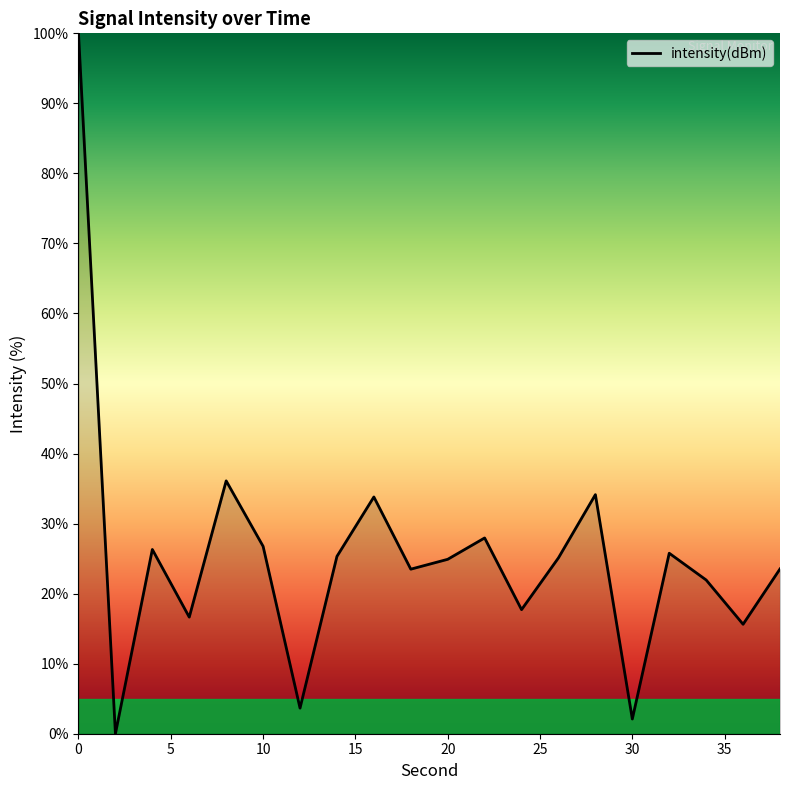

What is the greatest value displayed?

100.0